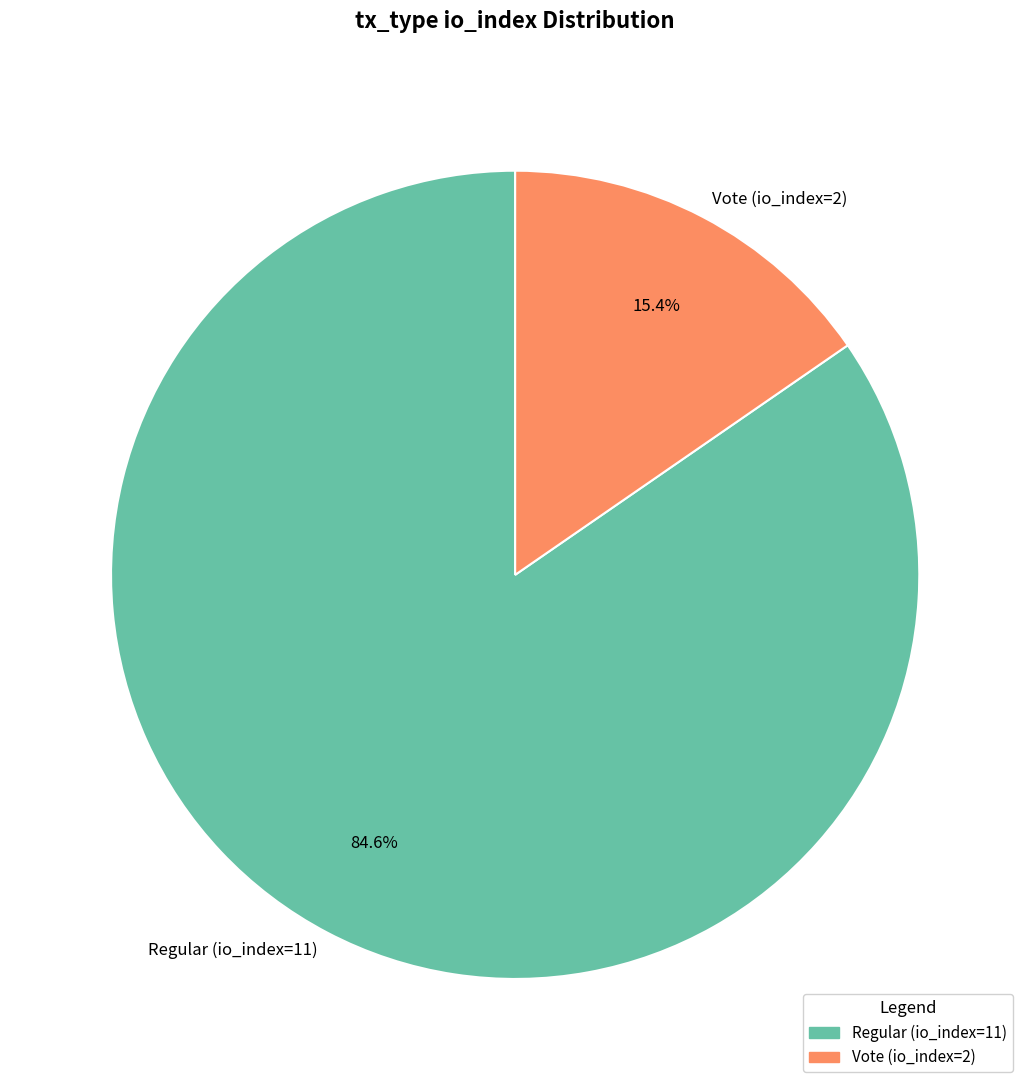

Between Vote (io_index=2) and Regular (io_index=11), which is larger?

Regular (io_index=11)